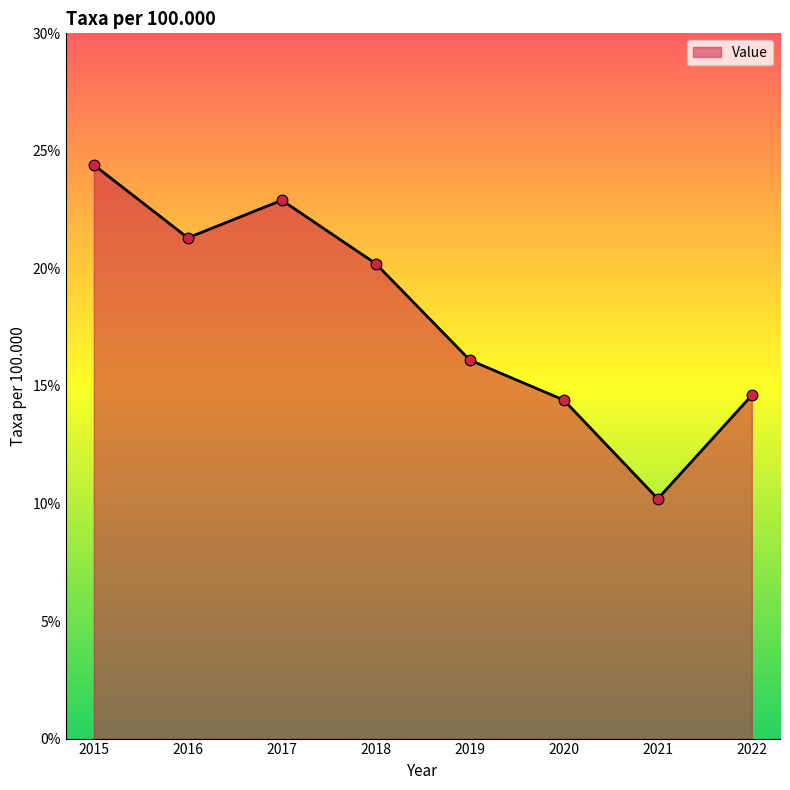

Approximately how many times larger is the value at 2022 compared to 2021?

1.4